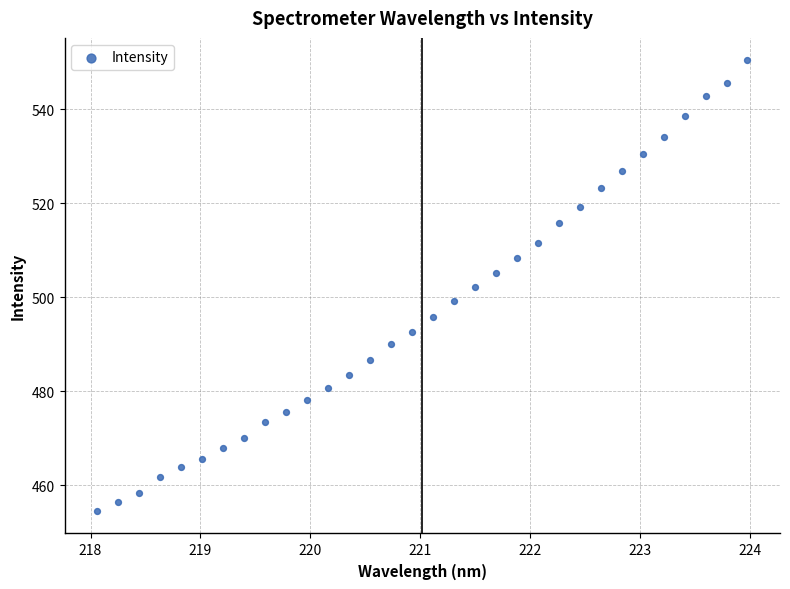

What is the range of X values (max minus min)?

5.9